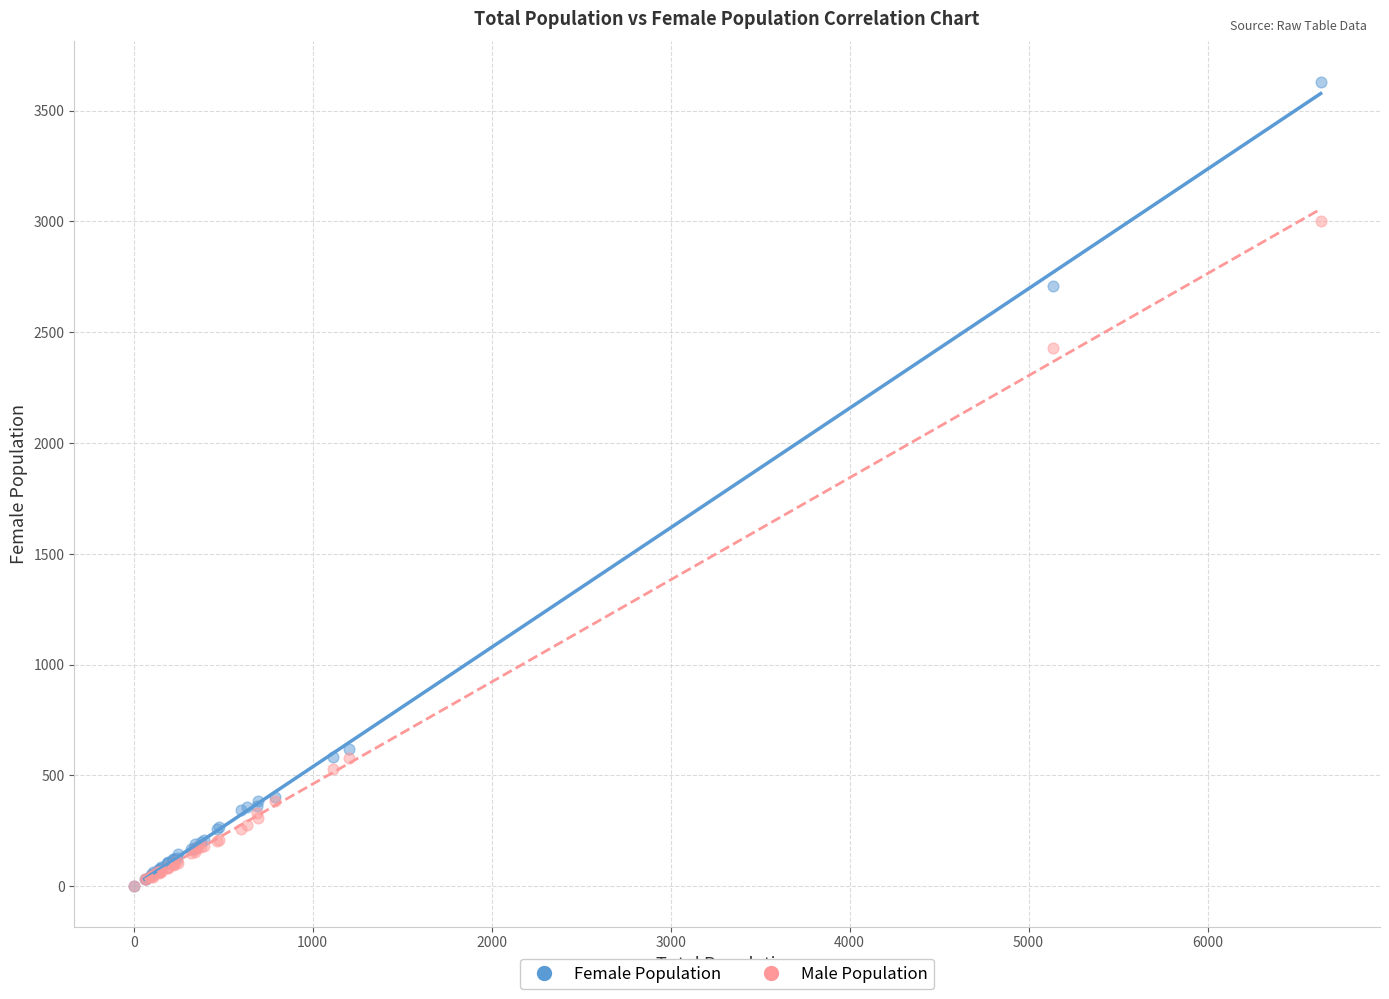

In the Female Population series, what Y value is closest to 1815?

2709